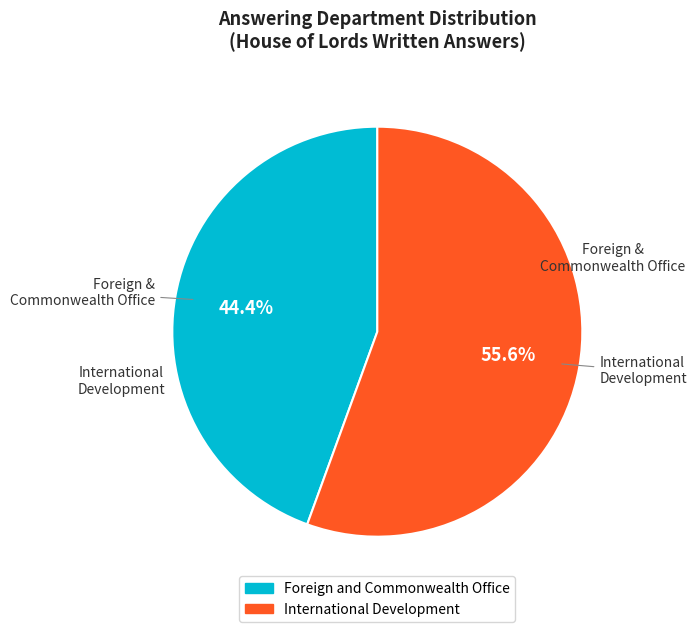

Is there any slice that represents more than half of the pie?

Yes